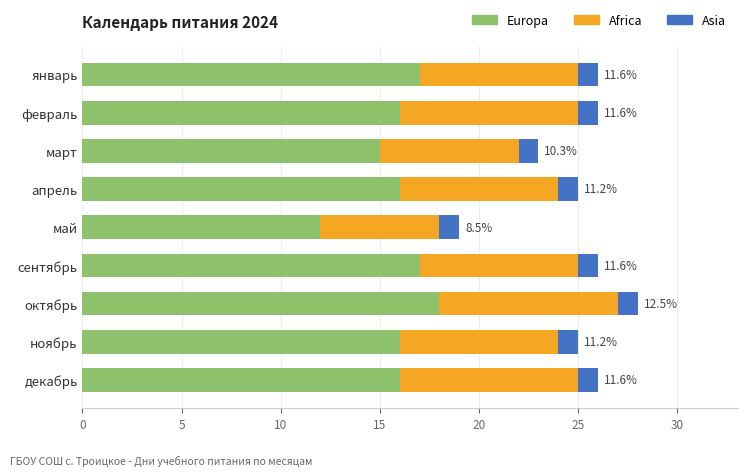

Read the Europa value at декабрь.

16